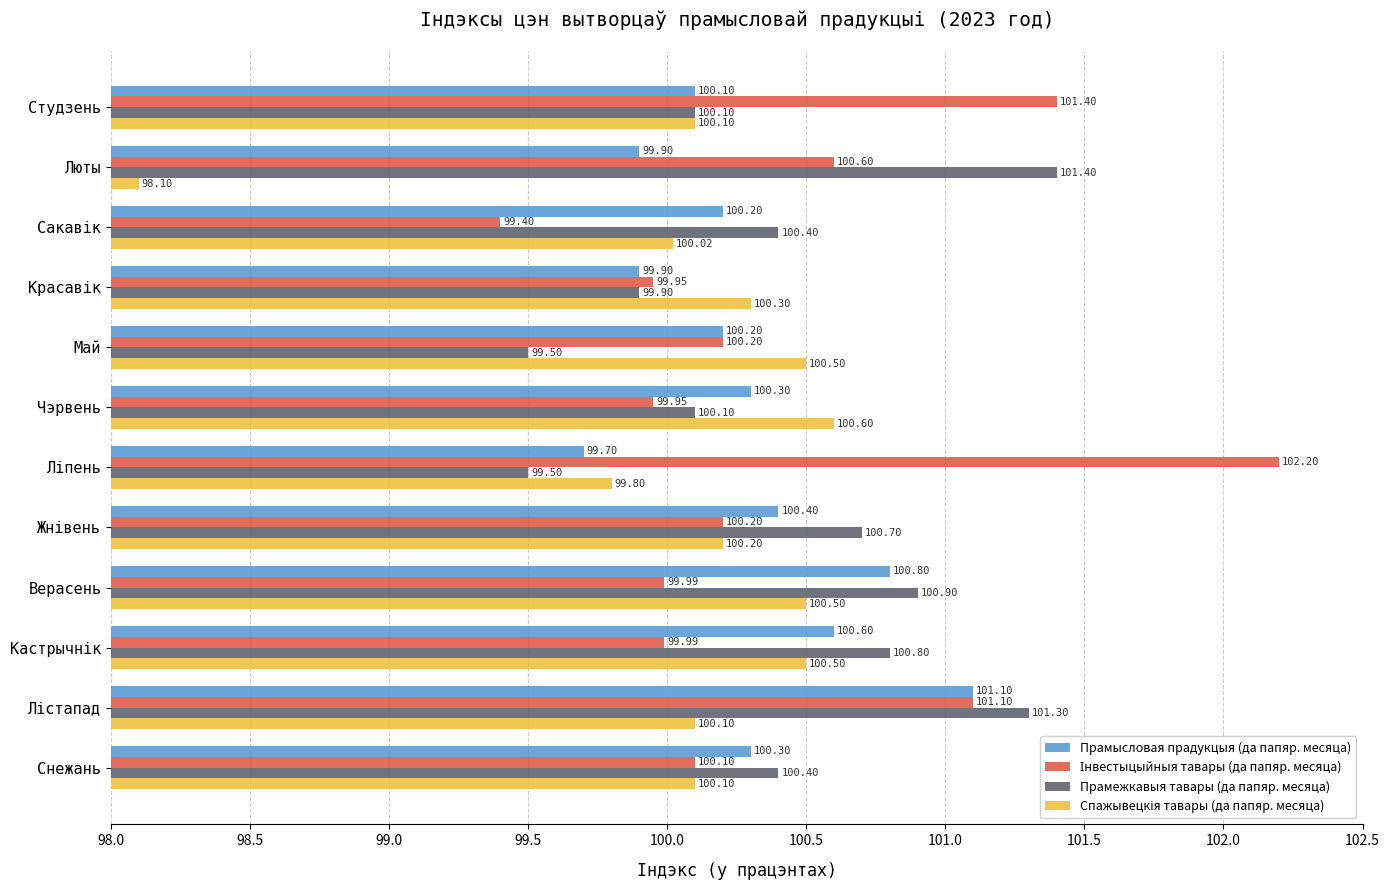

At how many categories does at least one series exceed 99?

12